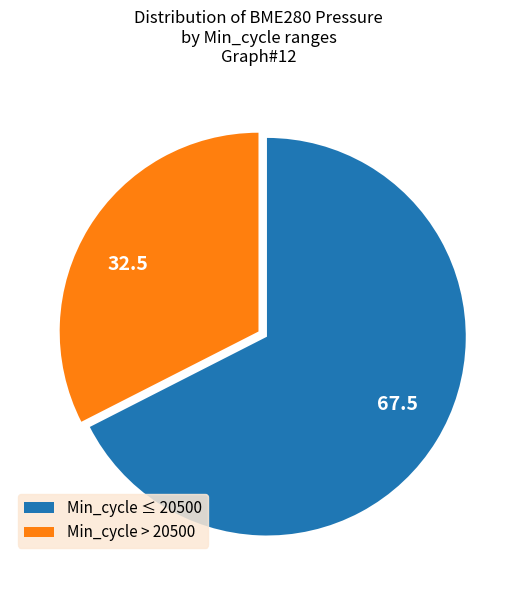

True or false: 67.5 accounts for 59% of the total.

False